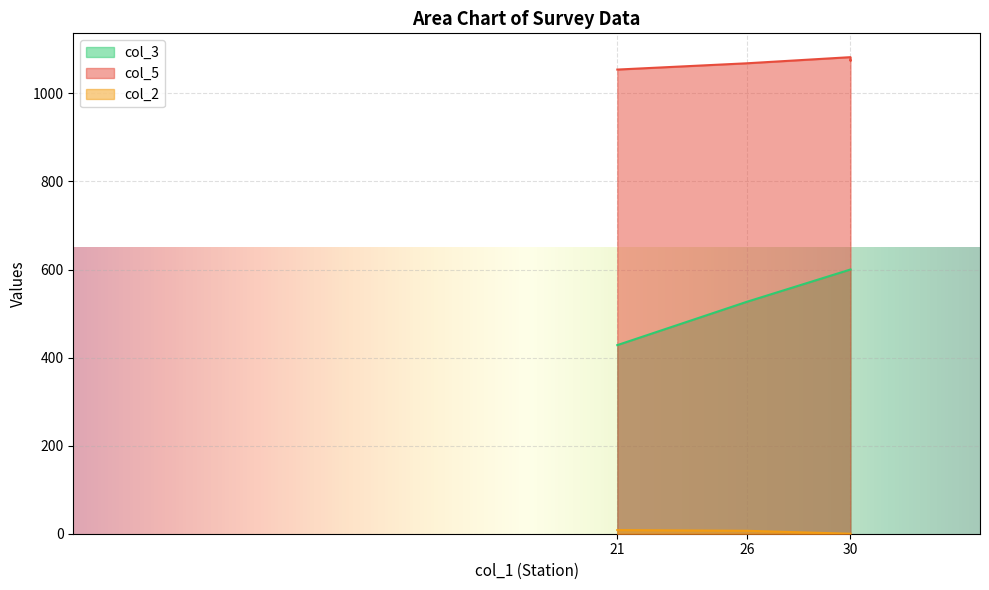

What is the value of the col_3 point at the 3rd from the left?

600.0